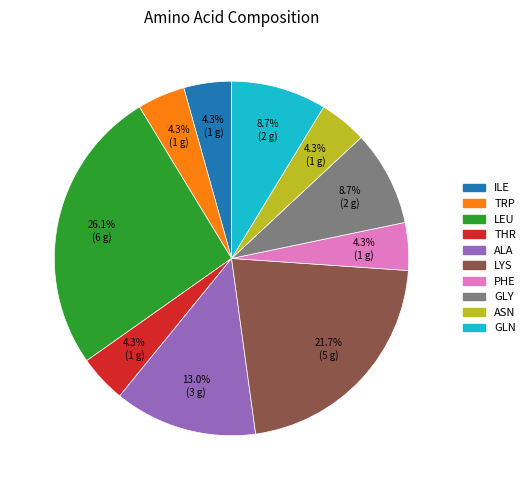

To the nearest percent, what is the average slice percentage?

10%